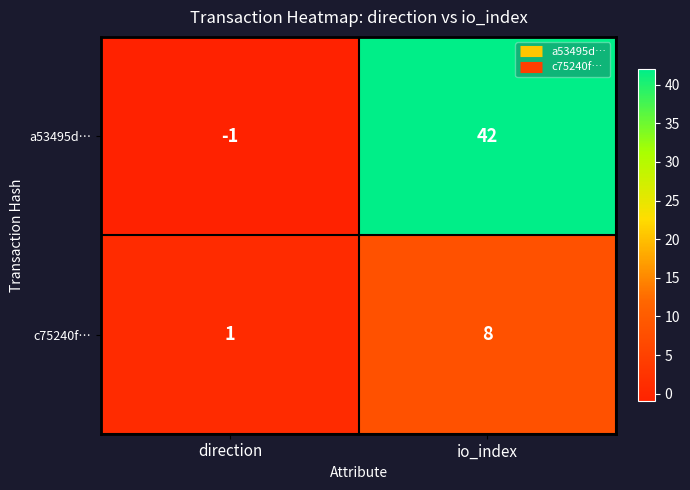

Which category has the highest value across all series?

io_index